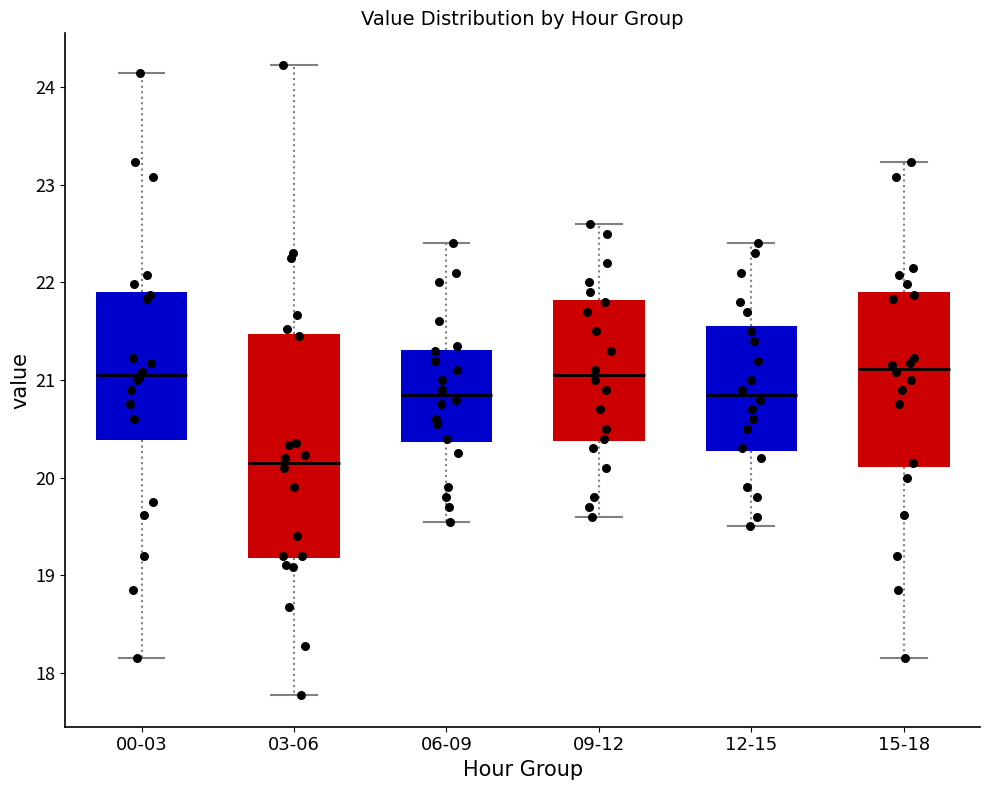

Reading left to right, transcribe this box plot: for each box, give where its median line is, the range the box spans, and where its two whiskers end, as read against the y-axis. The values are not printed on the chart, so give them approximately, as read against the axis.

00-03: median 21.1, box 20.4 to 21.9, whiskers 18.2 to 24.2
03-06: median 20.2, box 19.2 to 21.5, whiskers 17.8 to 24.2
06-09: median 20.9, box 20.4 to 21.3, whiskers 19.6 to 22.4
09-12: median 21.1, box 20.4 to 21.8, whiskers 19.6 to 22.6
12-15: median 20.9, box 20.3 to 21.6, whiskers 19.5 to 22.4
15-18: median 21.1, box 20.1 to 21.9, whiskers 18.2 to 23.2